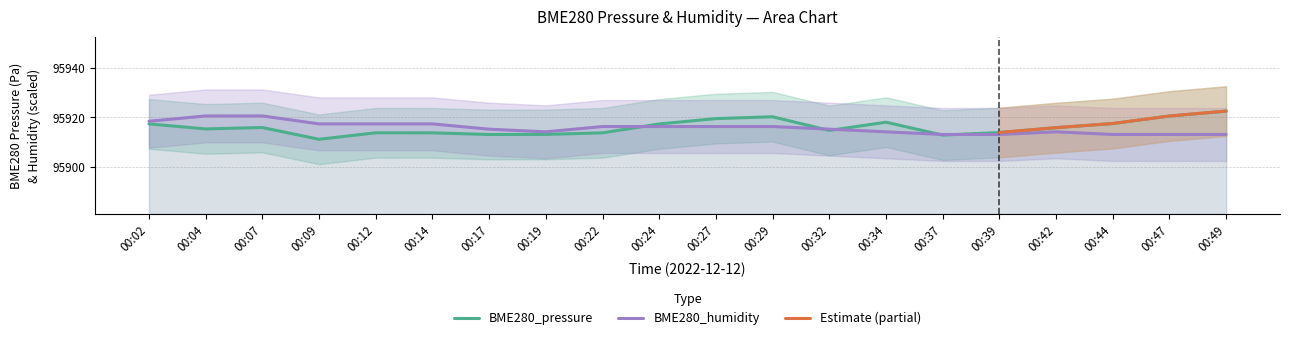

In BME280_humidity, how many points are lower than both neighbors (excluding endpoints)?

1